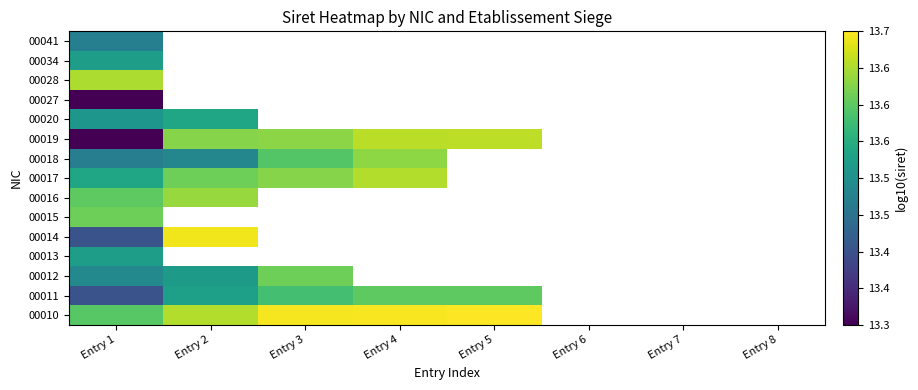

Count the number of categories in the chart.

8